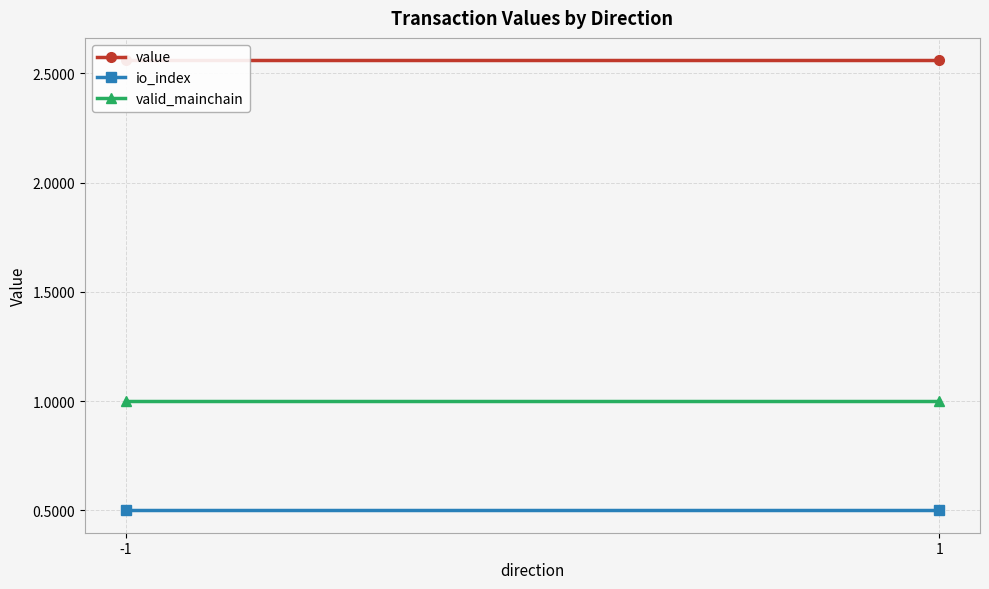

How many series are shown in this chart?

3